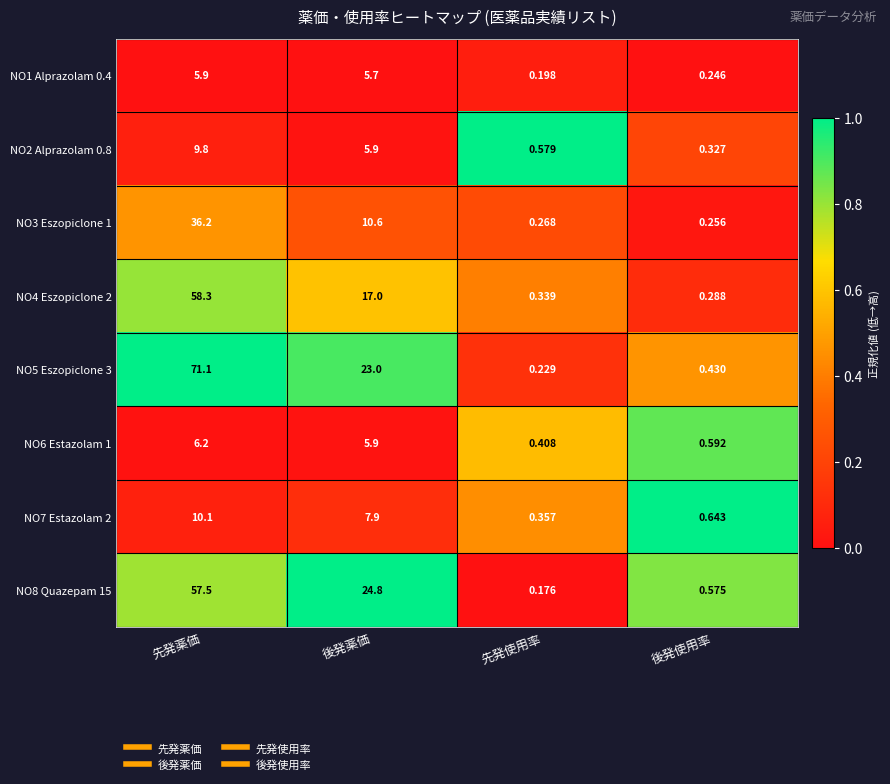

Which category has the lowest value across all series?

先発使用率